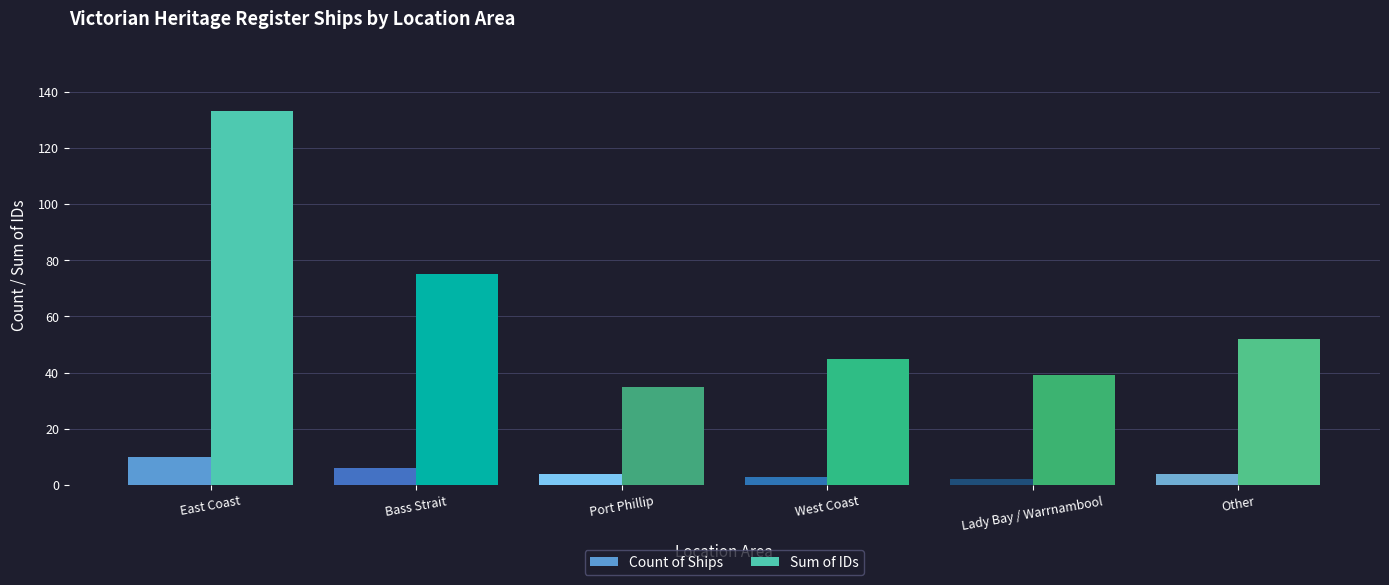

What is the highest value of the Count of Ships series?

10